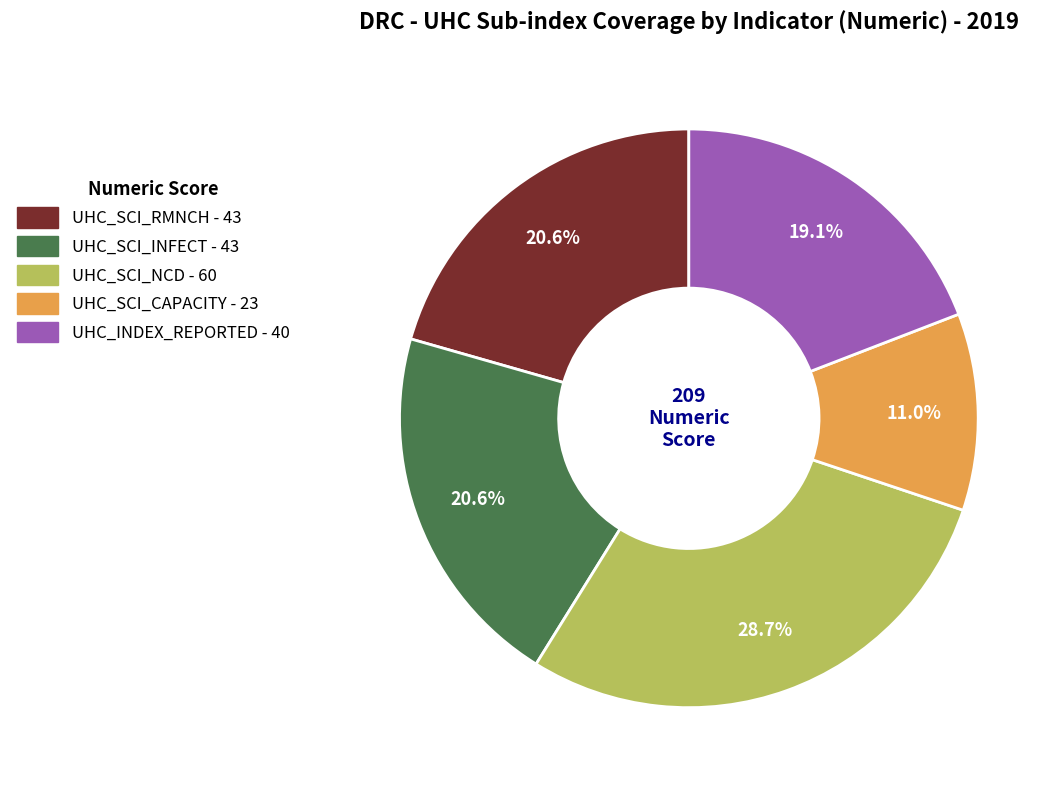

What portion of the pie excludes UHC_SCI_RMNCH?

79.4%